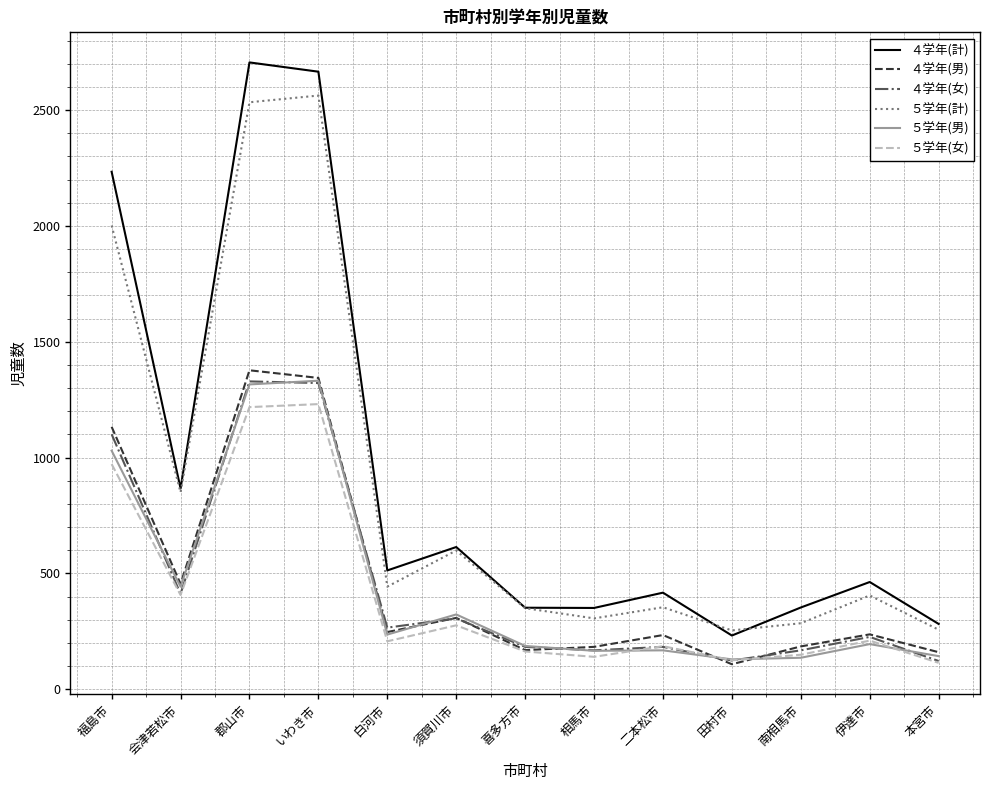

What is the maximum value for ４学年(計)?

2706